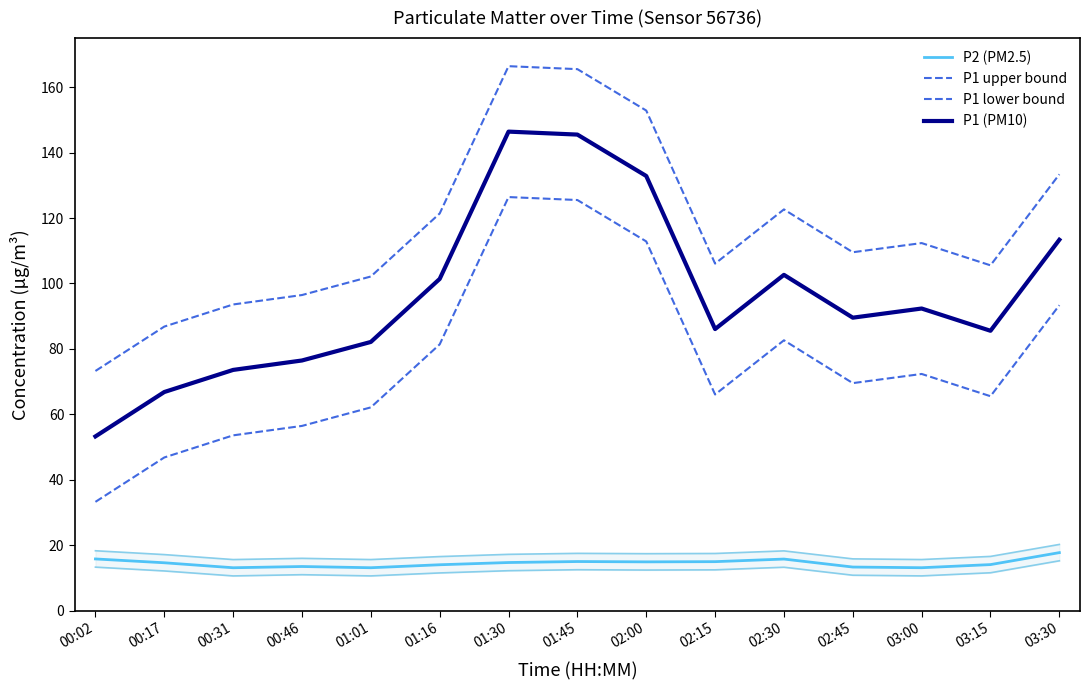

At which category does the chart reach its minimum across all series?

00:31